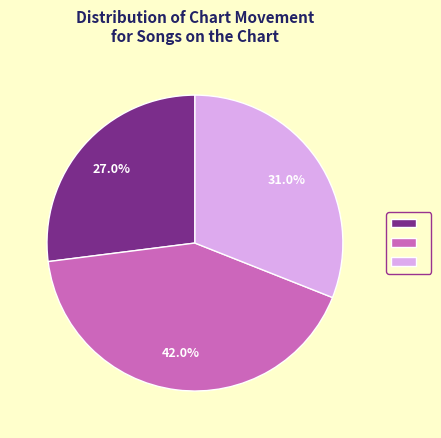

Is there any slice that represents more than half of the pie?

No